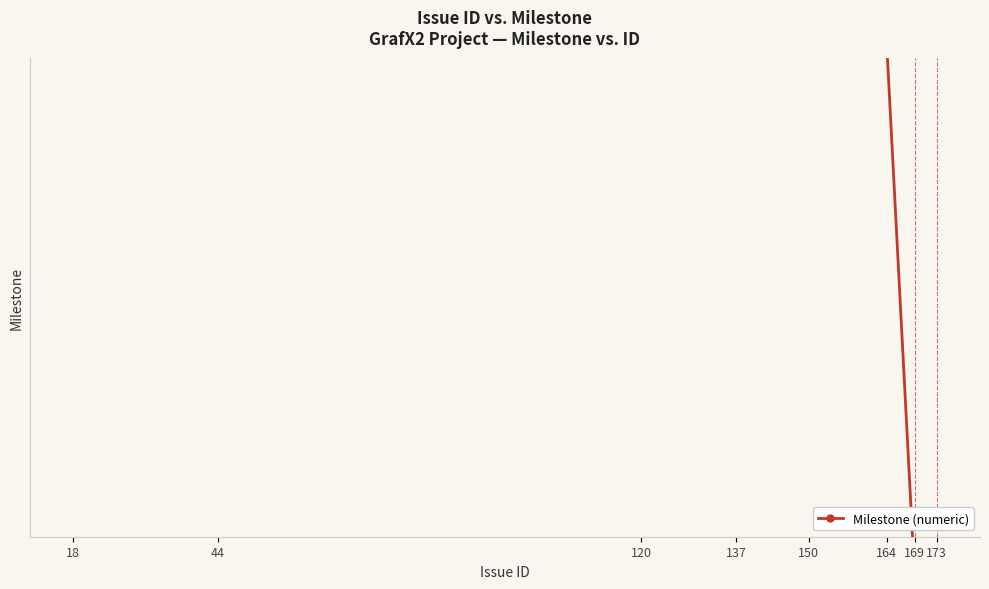

Reading left to right, list all the values displayed in this chart.

2.1	2.1	2.1	2.1	2.1	2.1	2.8	2.8